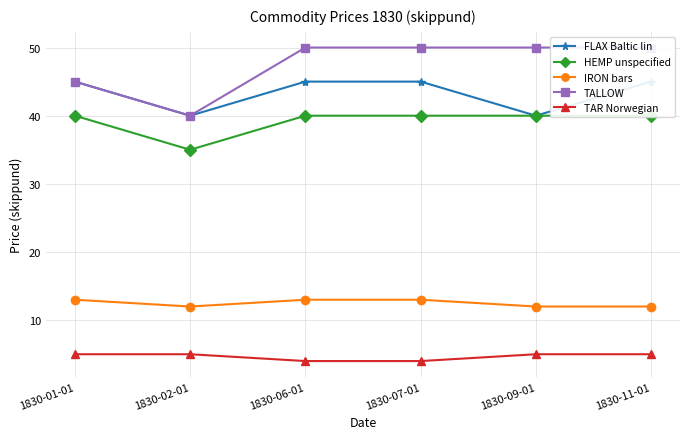

How many lines are shown in the chart?

5